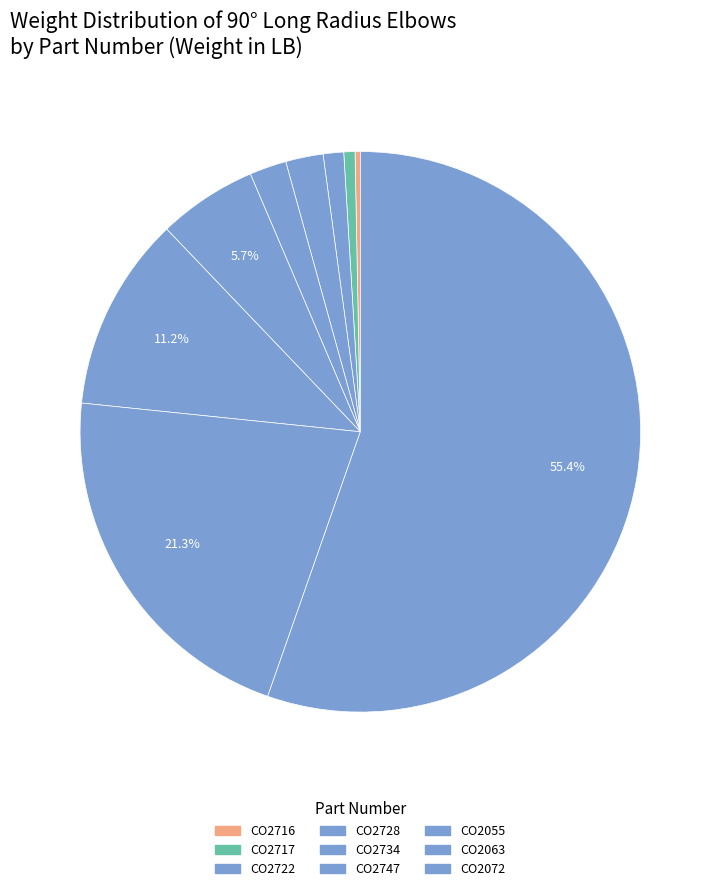

Count the number of slices in the pie.

9